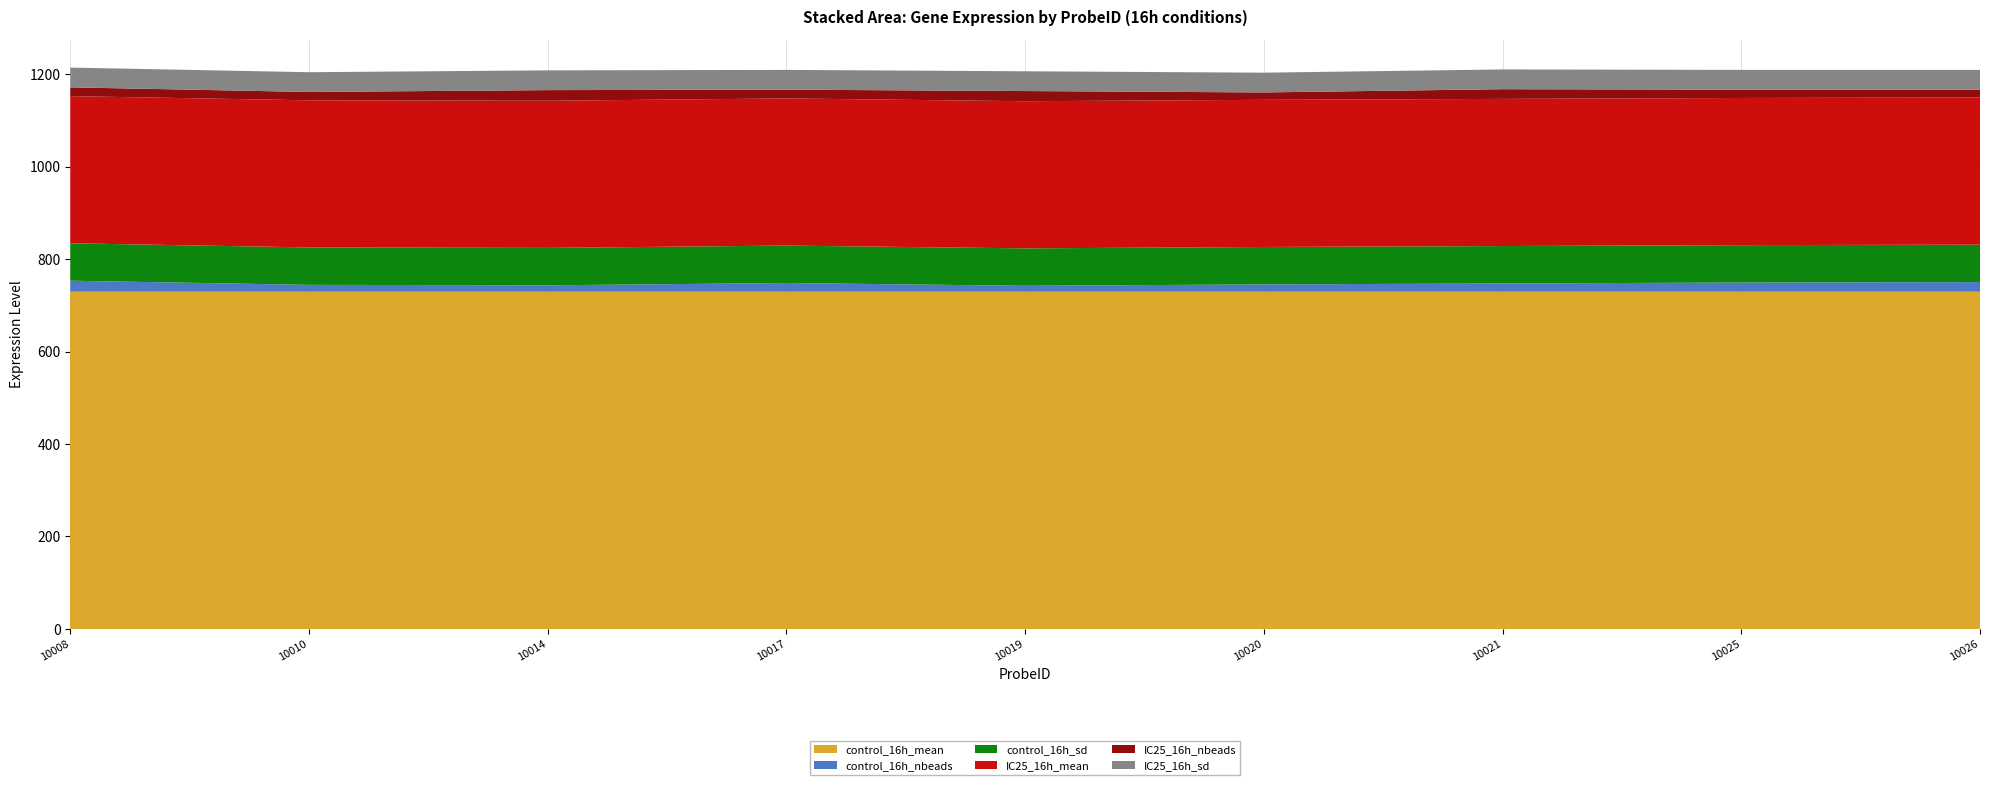

Reading right to left, extract all data points from this chart.

control_16h_mean: 10026=729.3	10025=729.3	10021=729.3	10020=729.3	10019=729.3	10017=729.3	10014=729.3	10010=729.3	10008=729.3
control_16h_nbeads: 10026=21.0	10025=20.0	10021=18.0	10020=16.0	10019=13.0	10017=19.0	10014=14.0	10010=15.0	10008=24.0
control_16h_sd: 10026=80.9	10025=80.9	10021=80.9	10020=80.9	10019=80.9	10017=80.9	10014=80.9	10010=80.9	10008=80.9
IC25_16h_mean: 10026=318.3	10025=318.3	10021=318.3	10020=318.3	10019=318.3	10017=318.3	10014=318.3	10010=318.3	10008=318.3
IC25_16h_nbeads: 10026=17.0	10025=18.0	10021=21.0	10020=16.0	10019=22.0	10017=19.0	10014=23.0	10010=18.0	10008=19.0
IC25_16h_sd: 10026=42.7	10025=42.7	10021=42.7	10020=42.7	10019=42.7	10017=42.7	10014=42.7	10010=42.7	10008=42.7